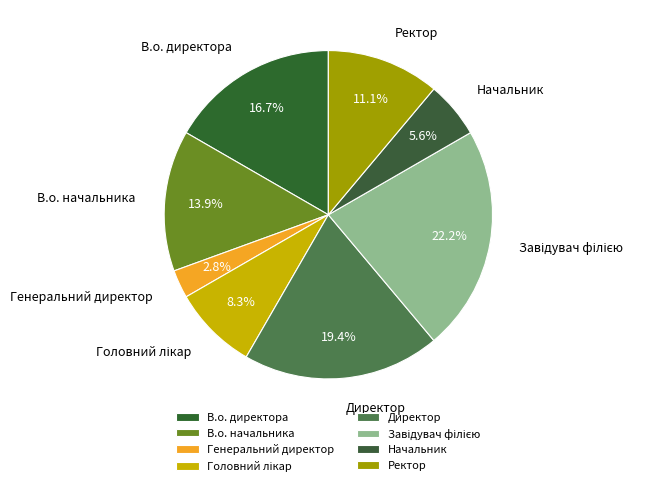

To the nearest percent, what percentage of the pie is В.о. директора?

17%